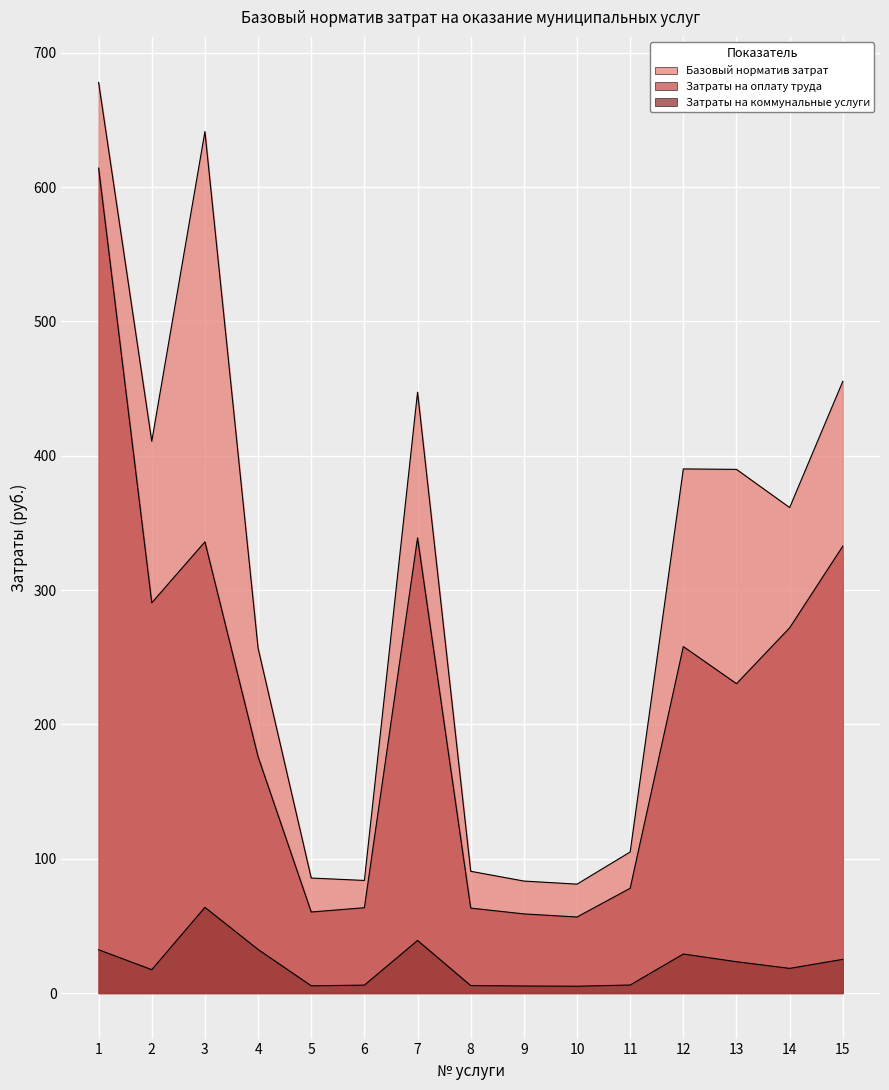

What value does the Базовый норматив затрат series have at 15?

455.3